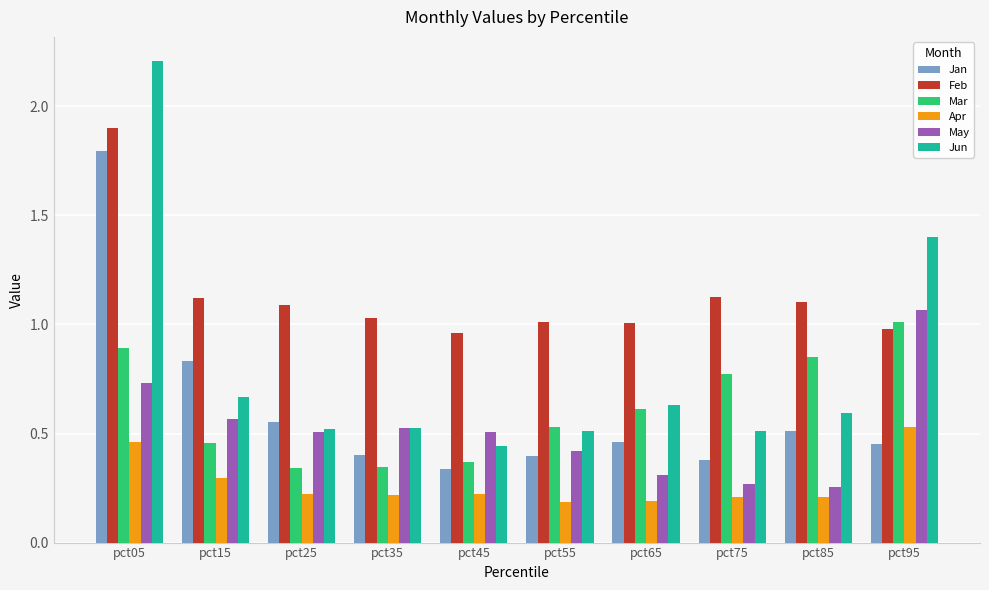

Where does the Feb series first go above 1?

pct05